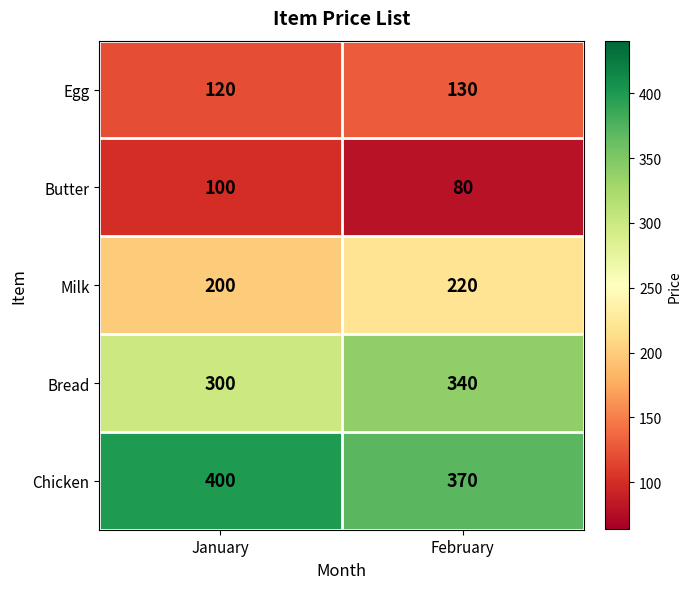

How many categories are shown in the chart?

2